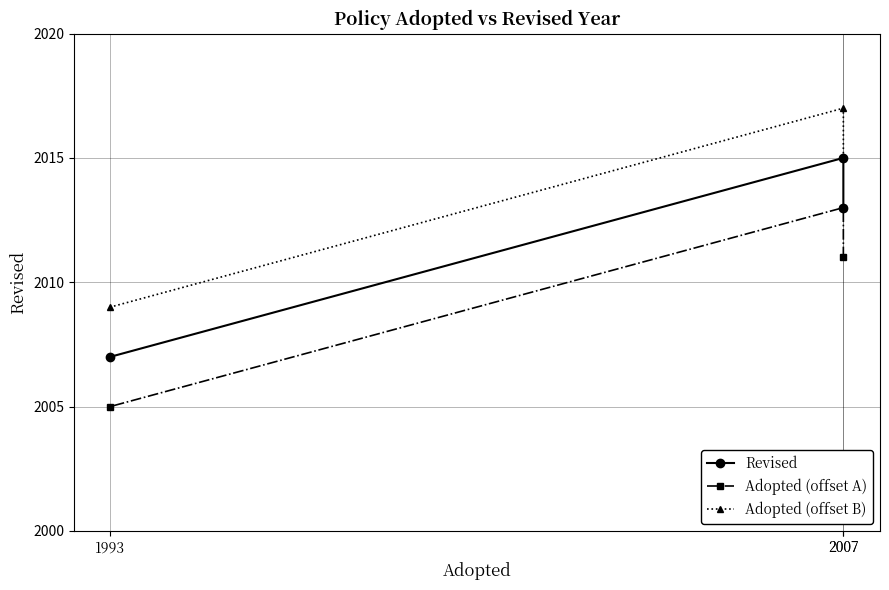

What is the total value across all series at 2007?

6039